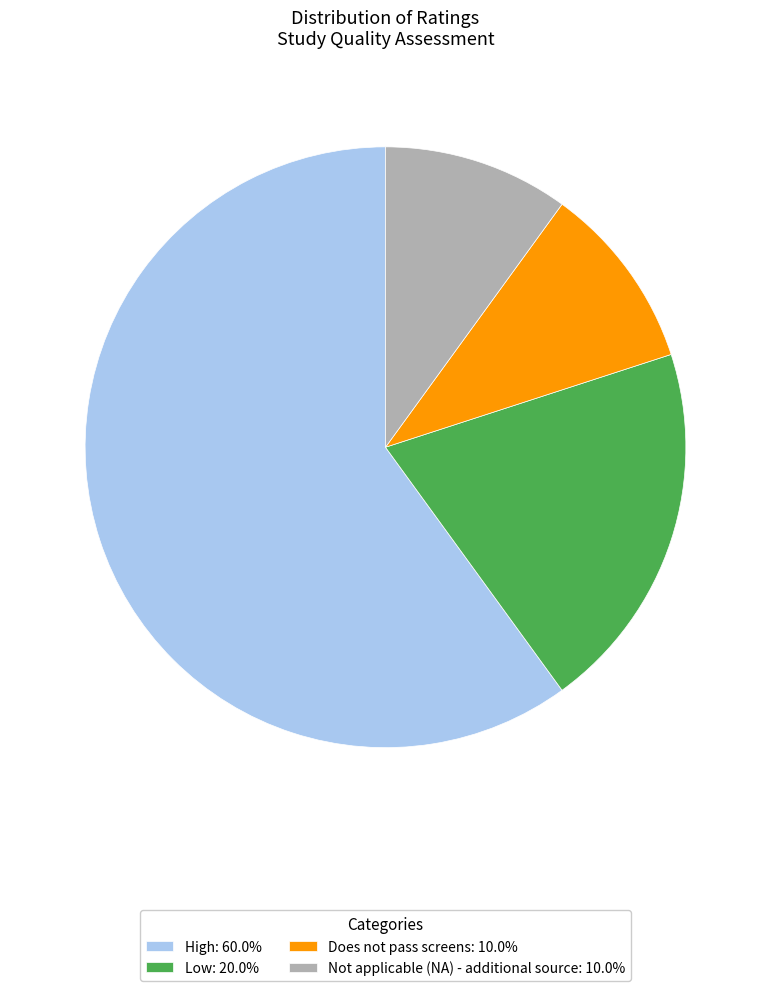

Is it true that Low is 20% of the pie?

True